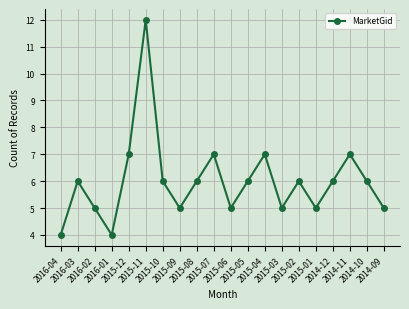

What is the ratio of the value at 2014-09 to the value at 2015-06?

1.0